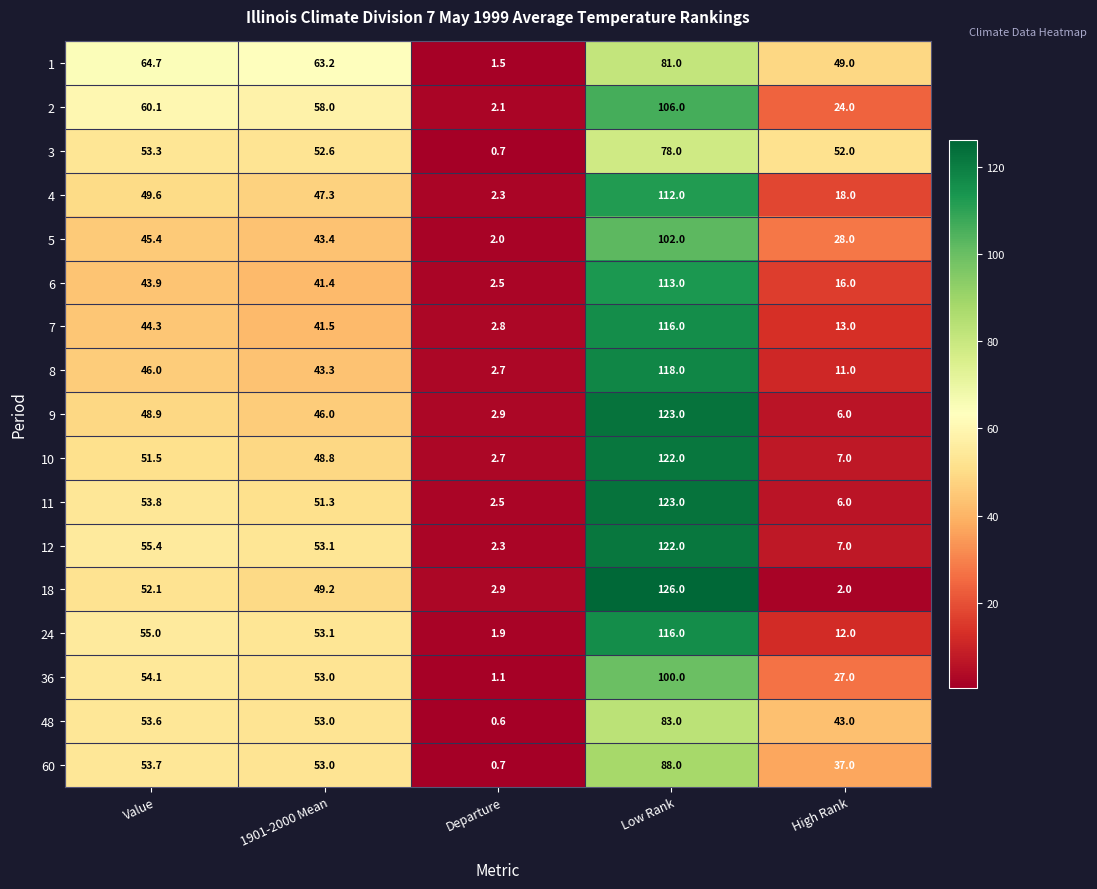

List the labels in order of 5 value, smallest first.

Departure, High Rank, 1901-2000 Mean, Value, Low Rank